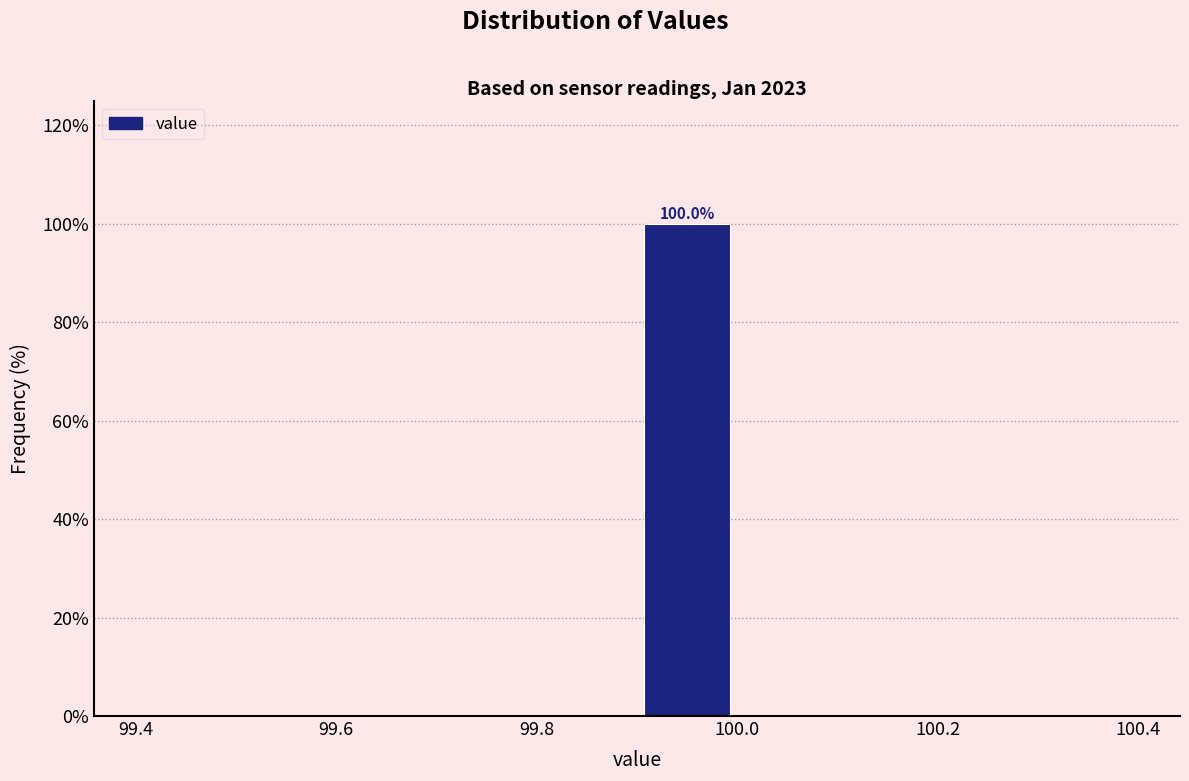

Over which range of the x-axis is the bar tallest?

99.9 to 100.0